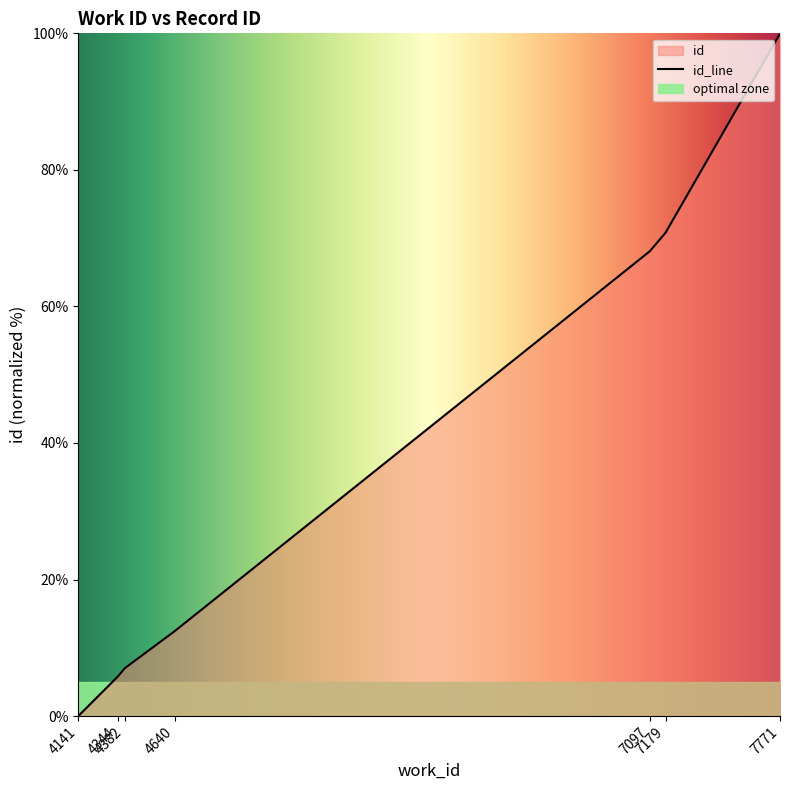

Rank the categories by value from highest to lowest.

7771, 7771, 7771, 7179, 7179, 7097, 4640, 4382, 4344, 4141